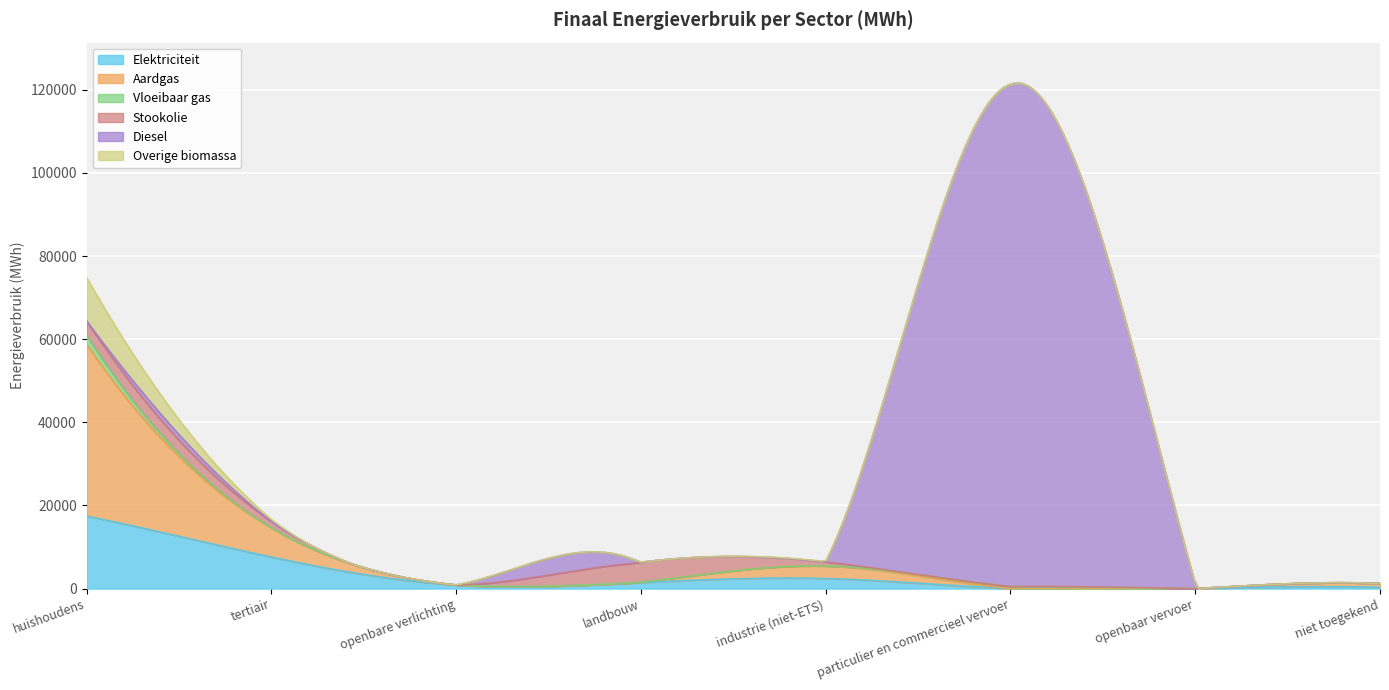

What is the label of the 4th point from the right?

industrie (niet-ETS)